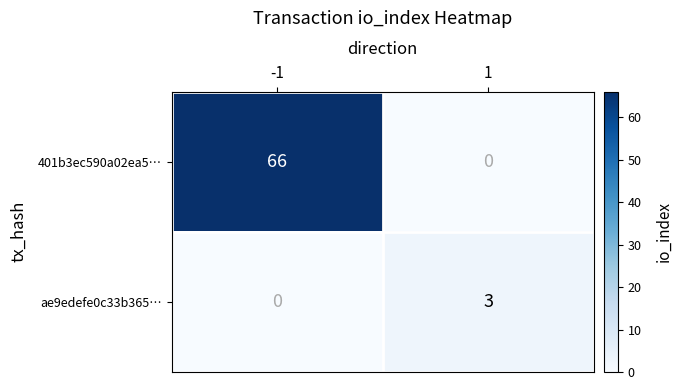

How many values in 401b3ec590a02ea5… are above zero?

1